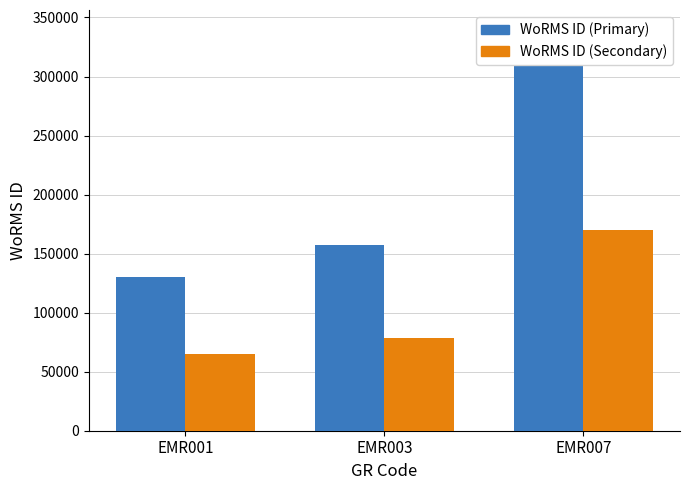

How many data points does each series have?

3